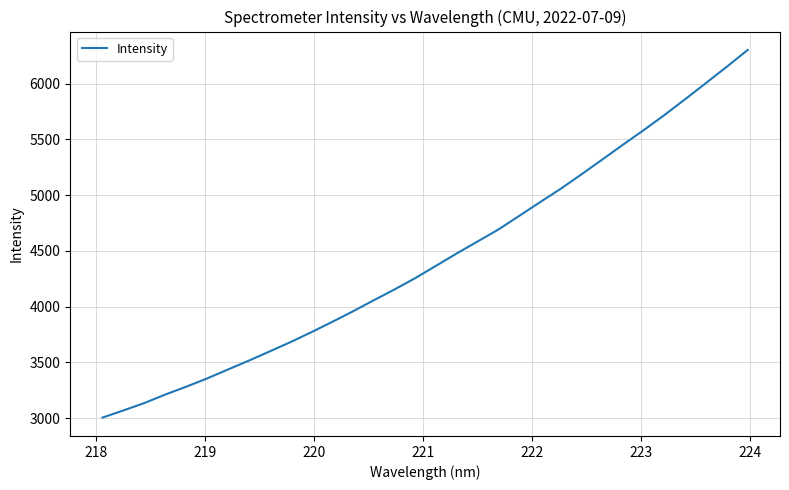

What is the difference between the maximum and minimum values?

3297.7